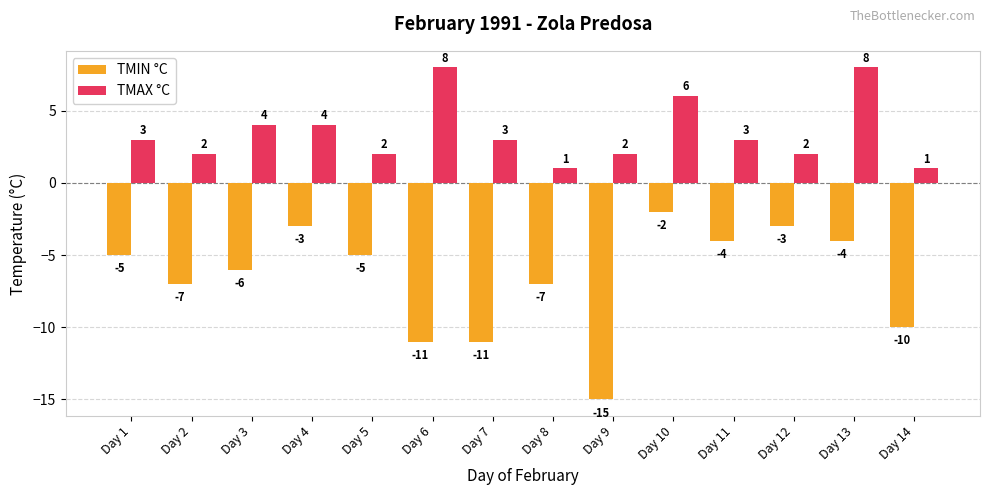

At Day 13, list the series in order from smallest to largest.

TMIN °C, TMAX °C